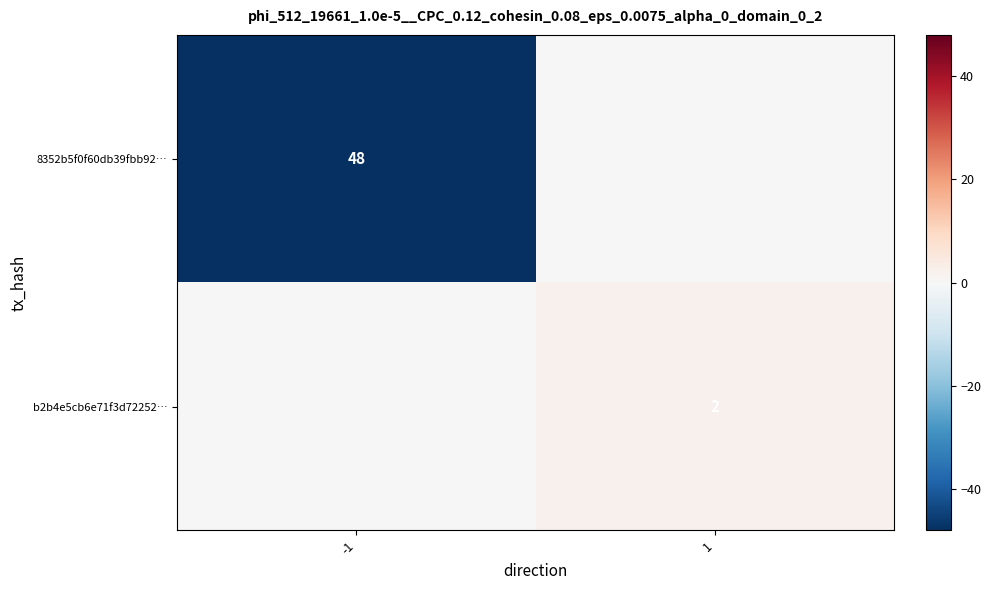

At how many categories does at least one series exceed -46?

2